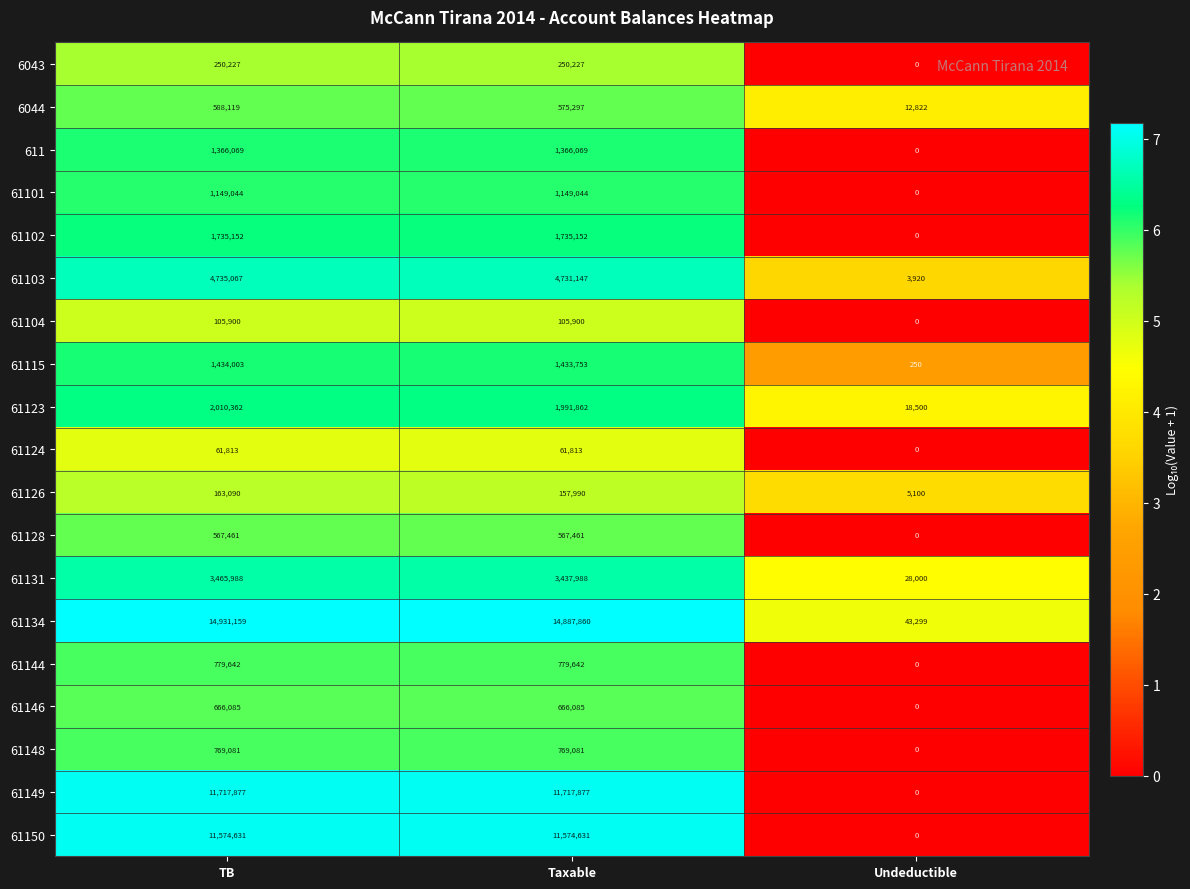

At which category does the chart reach its minimum across all series?

Undeductible